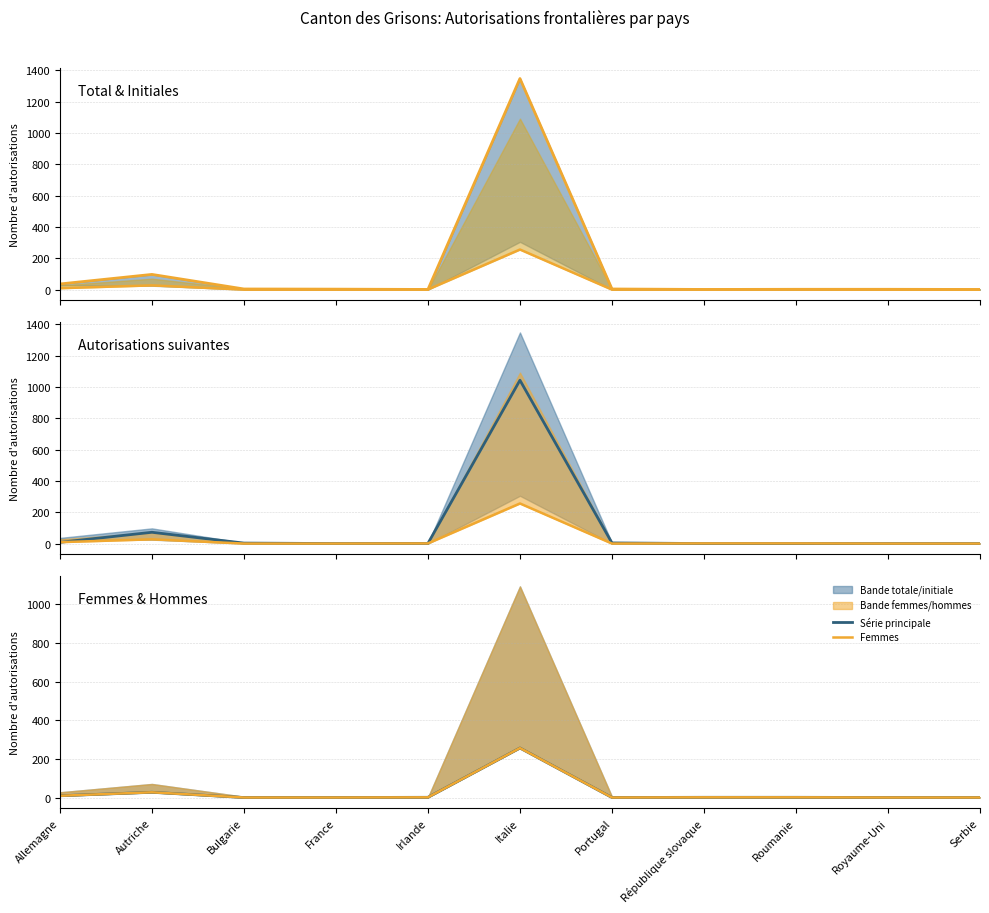

True or false: Total autorisations and Autorisations suivantes intersect in this chart.

False